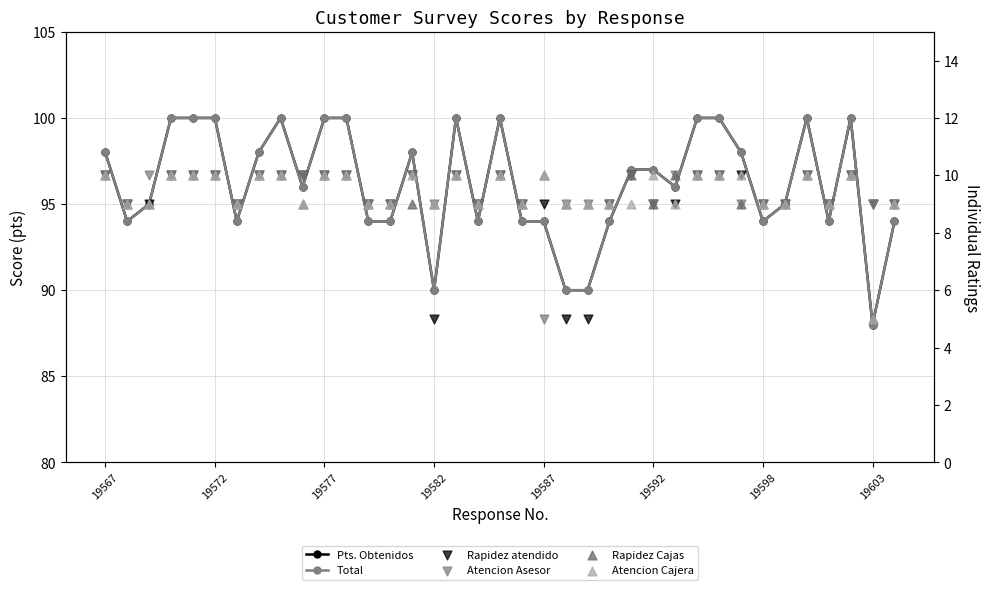

Which series contains the highest Y value?

Pts. Obtenidos